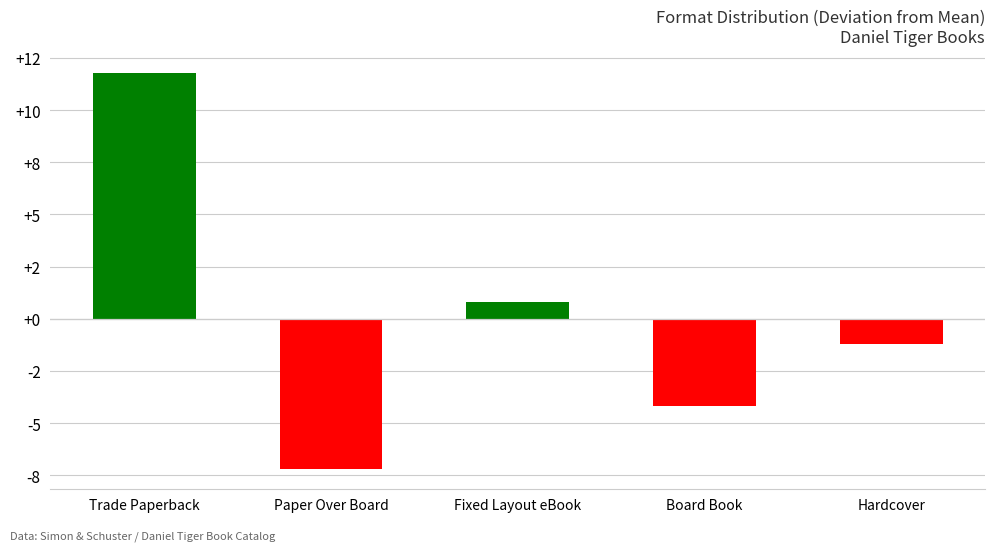

Between Hardcover and Board Book, which is larger?

Hardcover